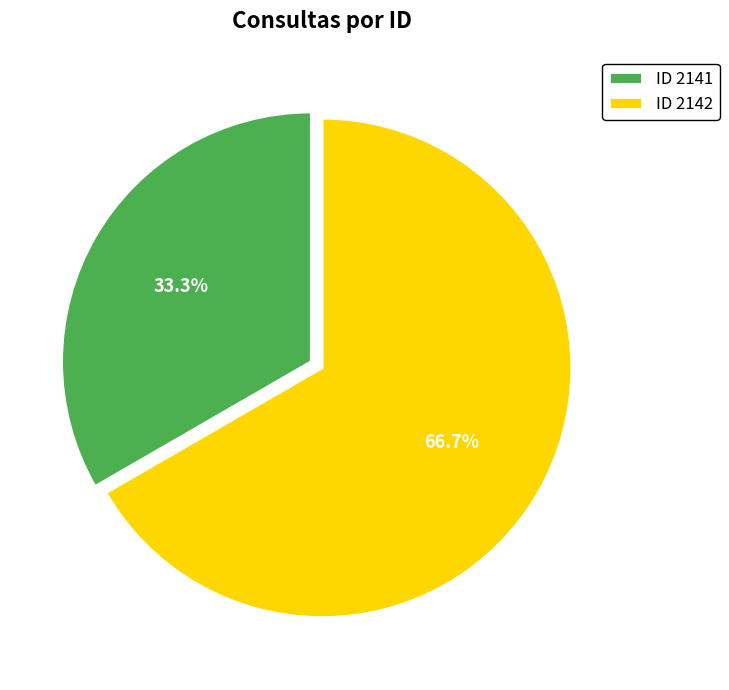

Is the sum of ID 2142 and ID 2141 greater than half?

Yes